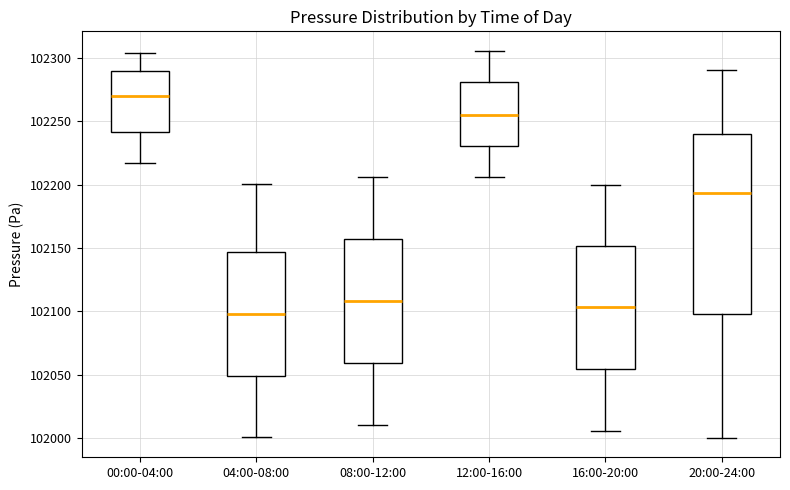

Which box's median line is the highest?

00:00-04:00